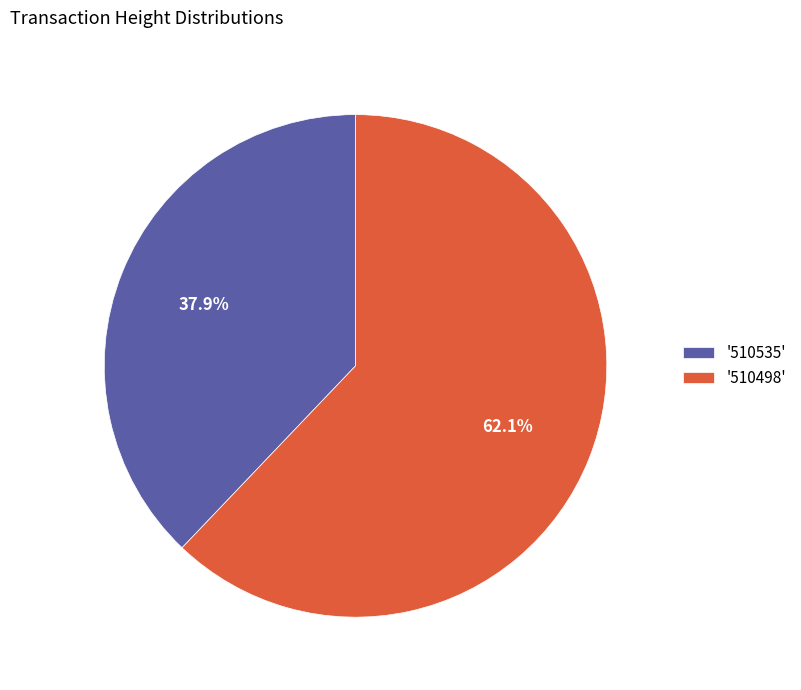

To the nearest percent, what is the average slice percentage?

50%